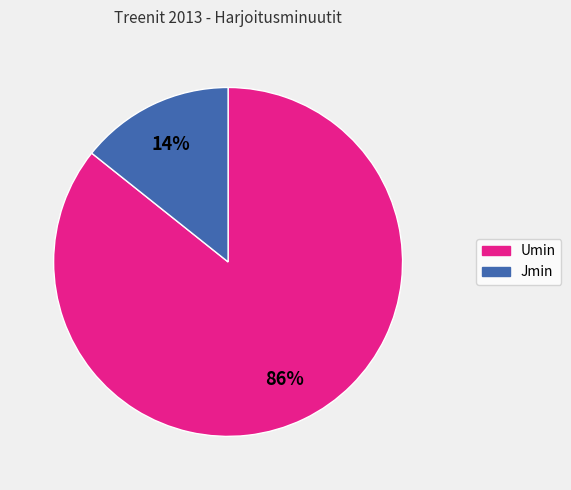

To the nearest percent, what percentage of the pie is Umin?

86%